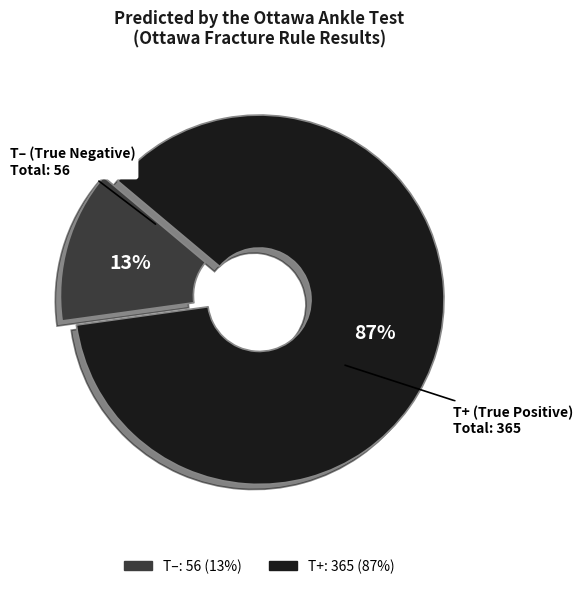

Count the number of slices in the pie.

2